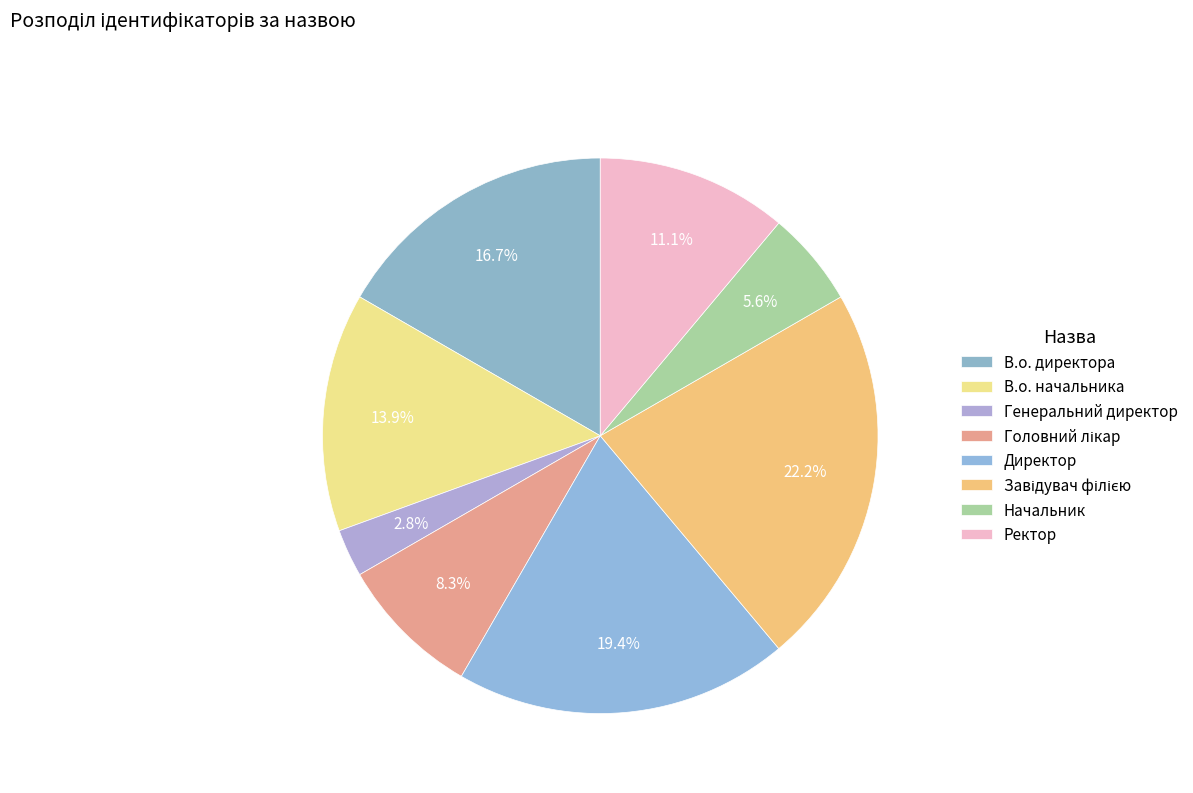

Is there any slice that represents more than half of the pie?

No